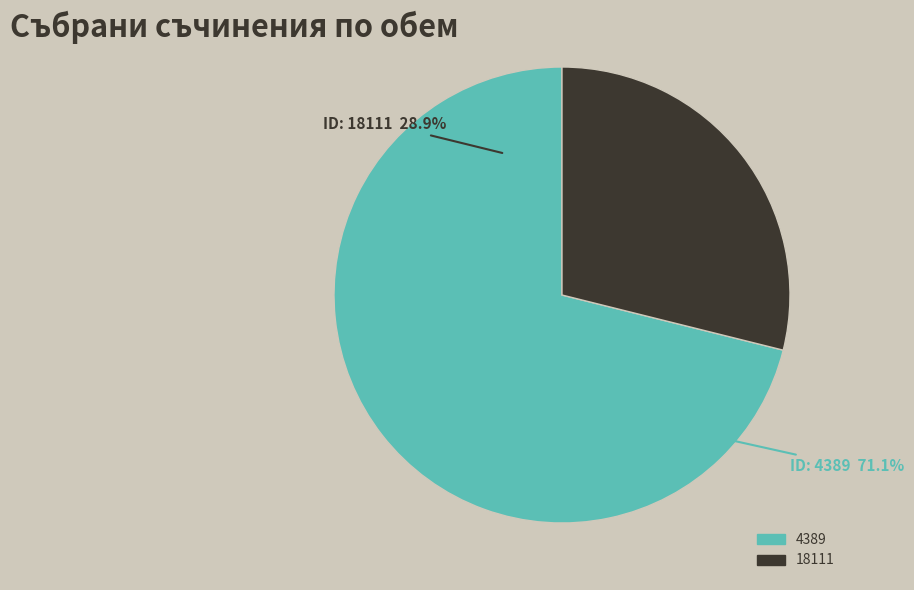

What percentage is the 4389 slice, to the nearest percent?

71%